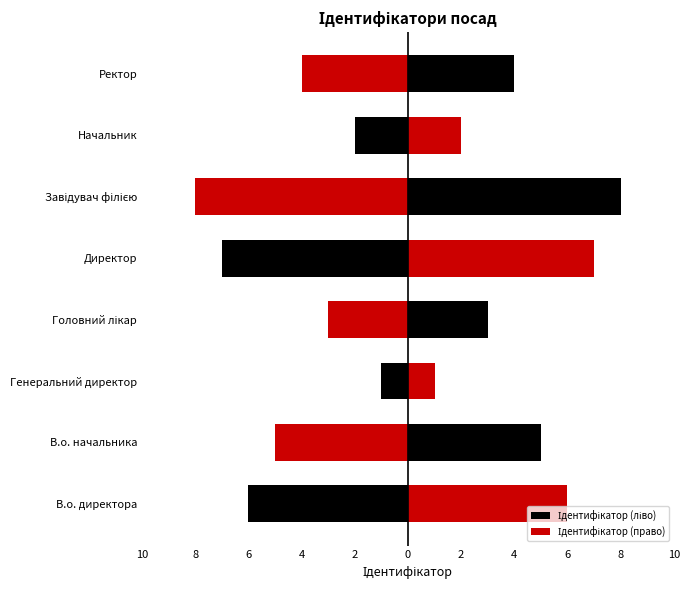

The value of Ідентифікатор (ліво) at Головний лікар is -1. True or false?

False